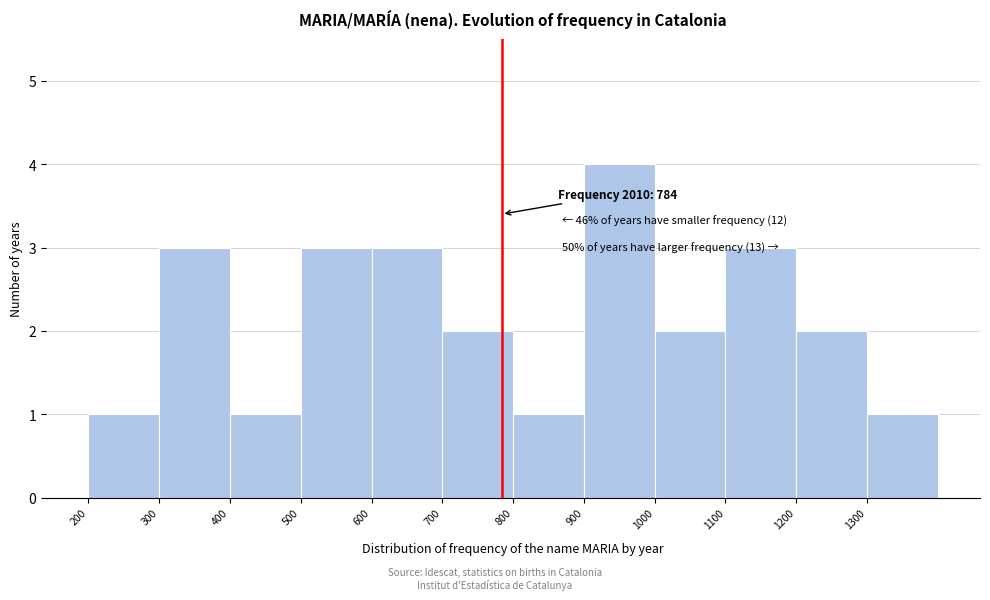

Which range on the x-axis has the tallest bar?

900 to 1000